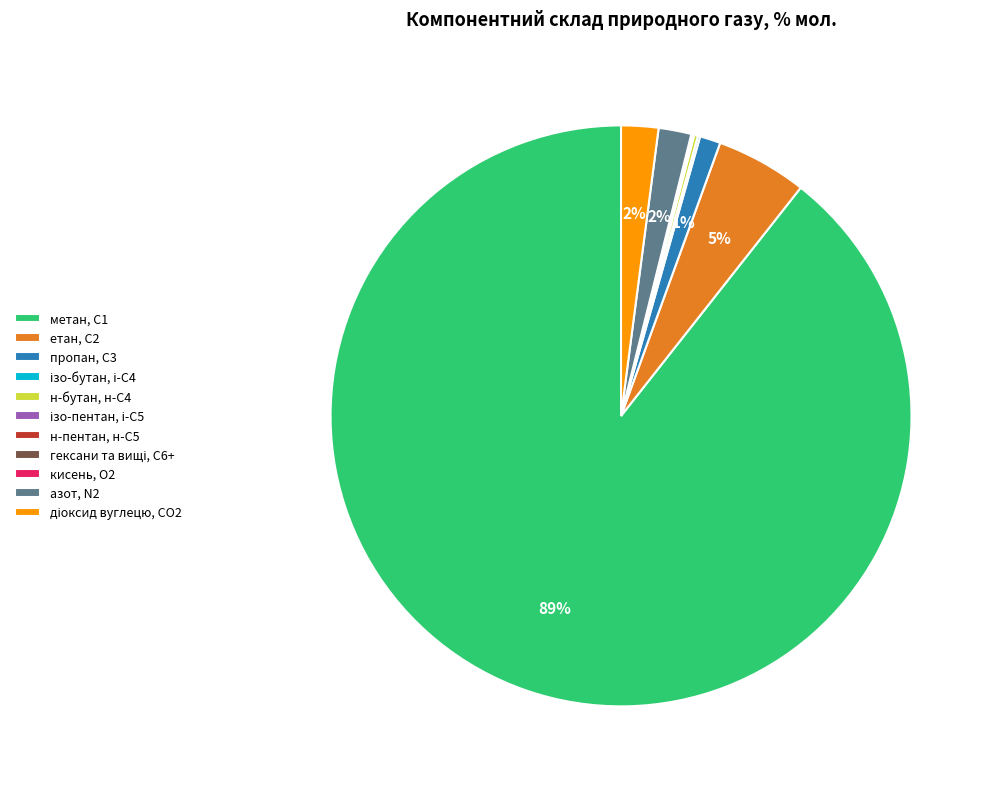

To the nearest percent, what percentage of the pie is азот, N2?

2%